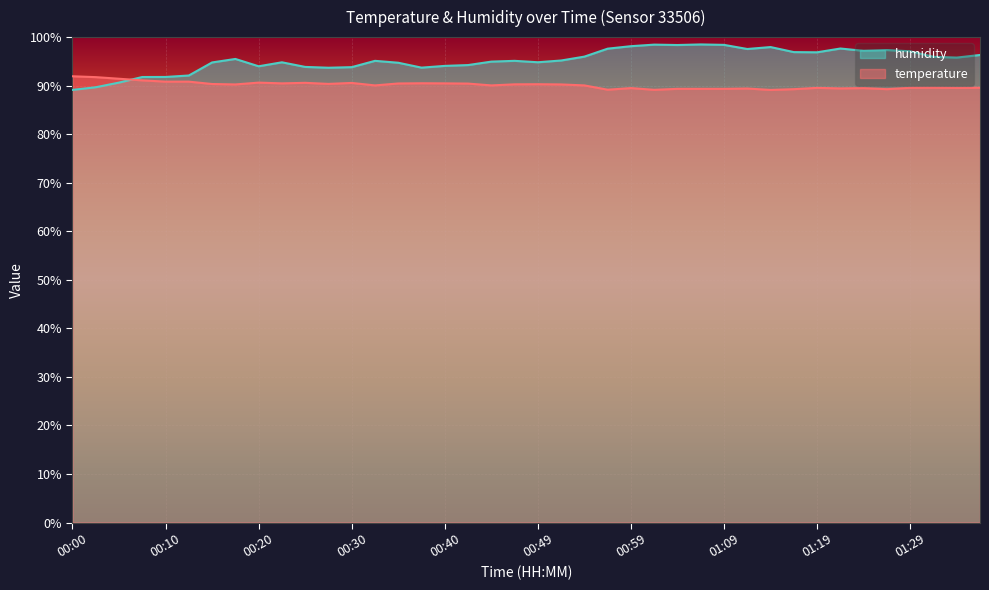

Which series has the largest total across all categories?

humidity